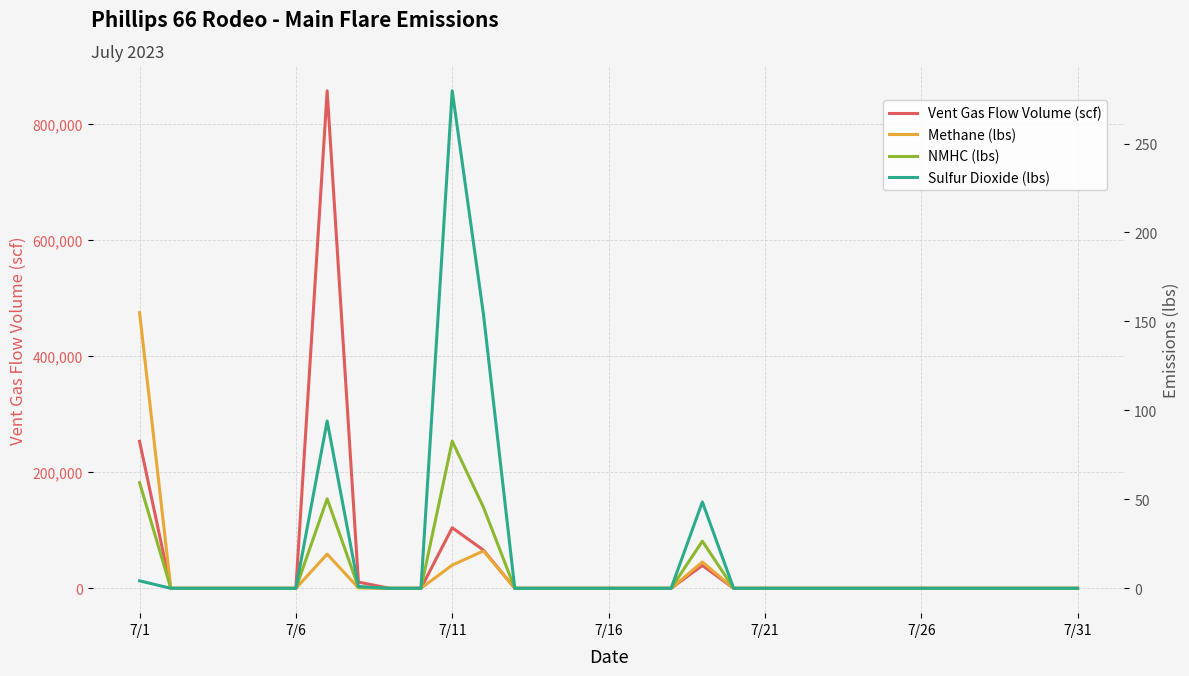

Count the number of data series in this chart.

4